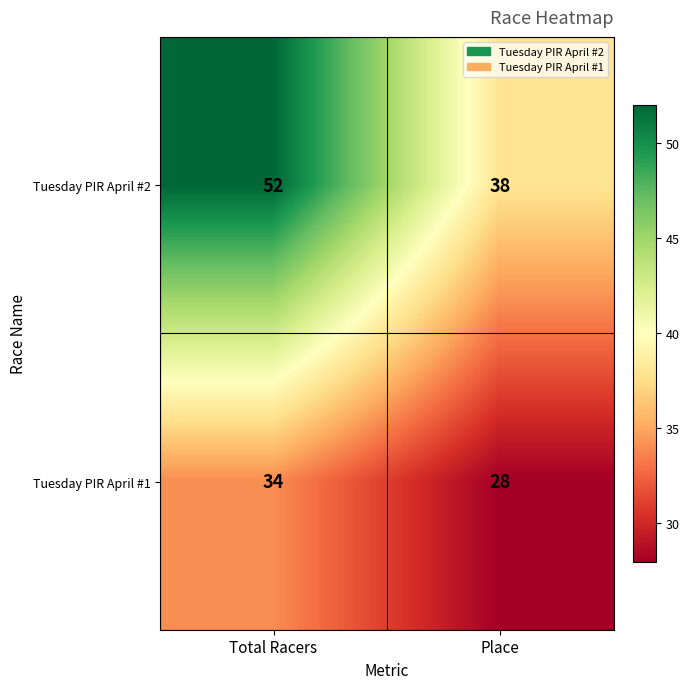

Reading left to right, list all the values displayed in this chart.

Tuesday PIR April #2: Total Racers=52	Place=38
Tuesday PIR April #1: Total Racers=34	Place=28